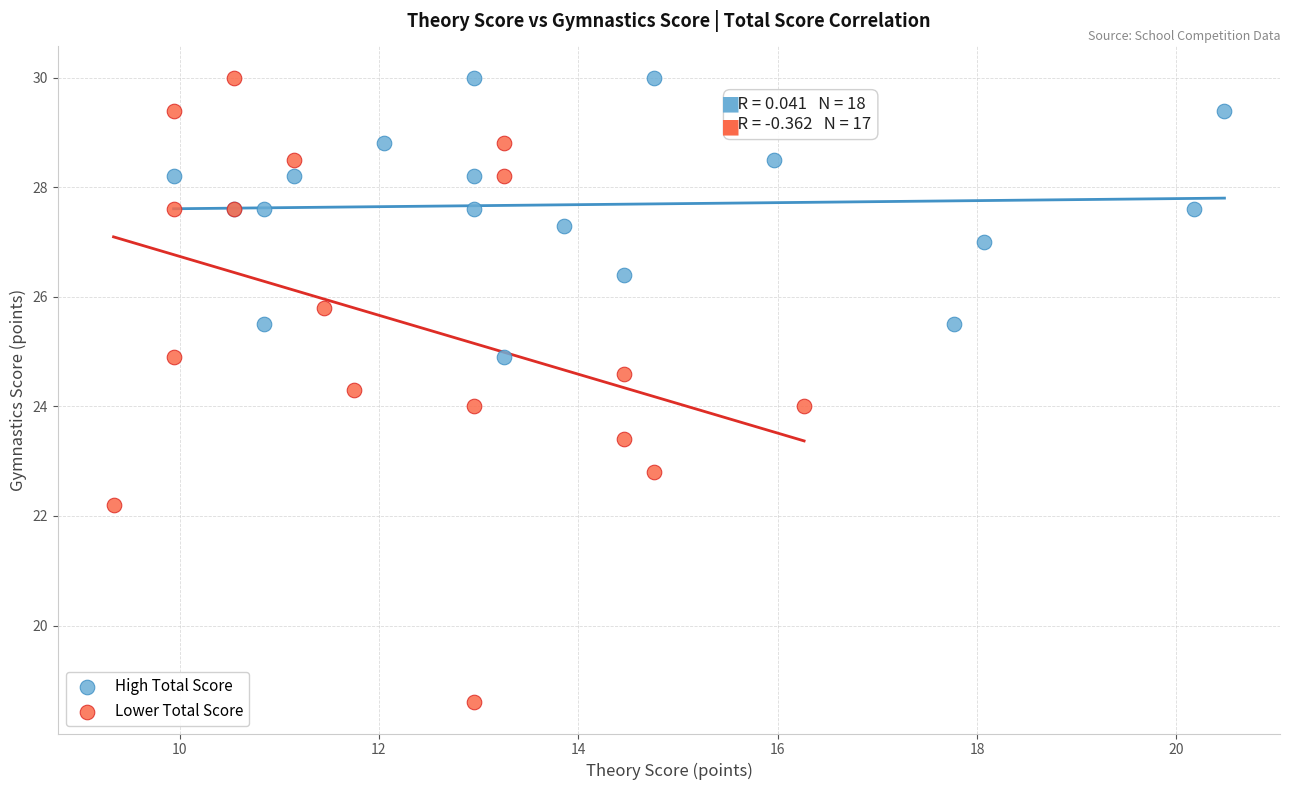

Which series reaches the minimum Y coordinate?

Lower Total Score